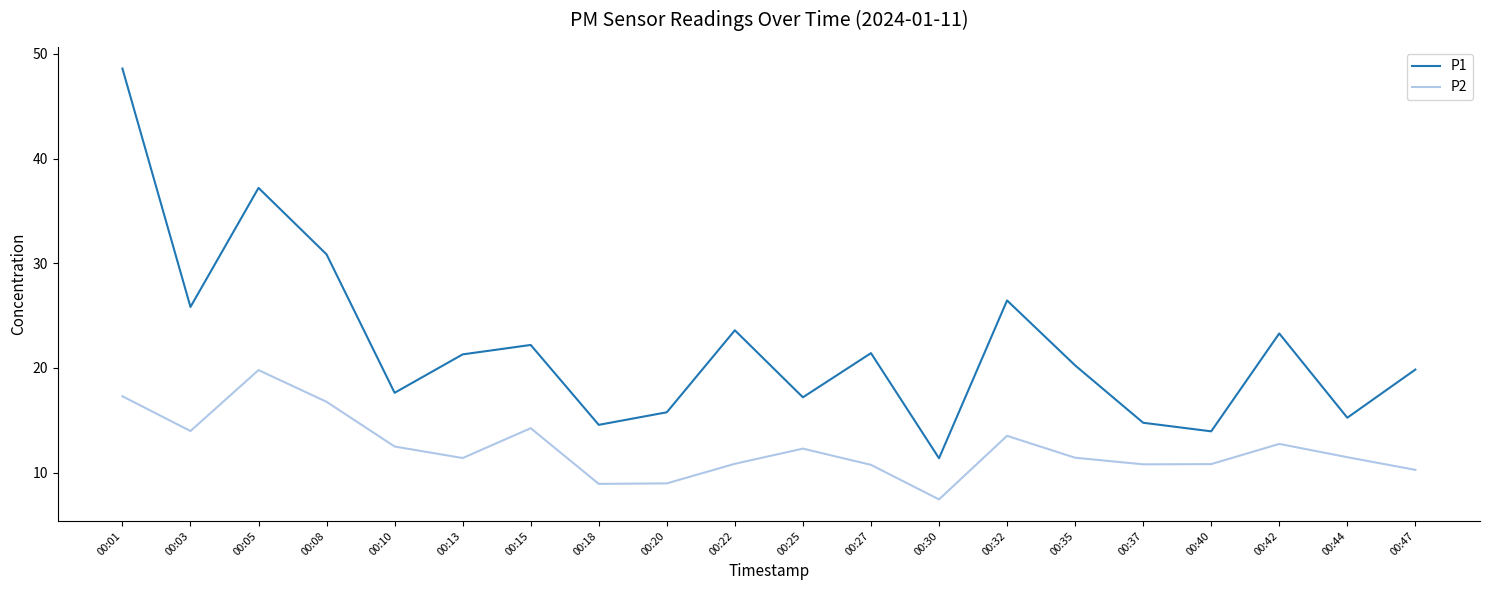

True or false: P1 and P2 intersect in this chart.

False